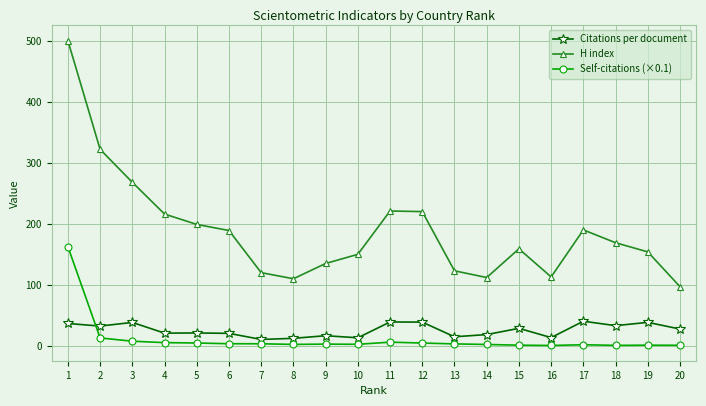

True or false: H index has more than 0 interior local peaks.

True